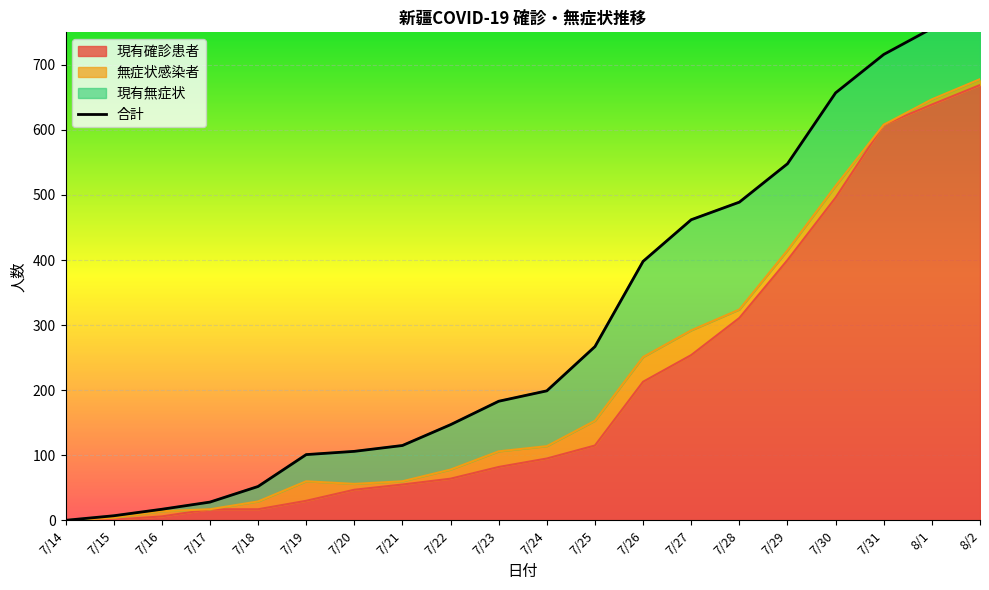

How many categories are shown in the chart?

20